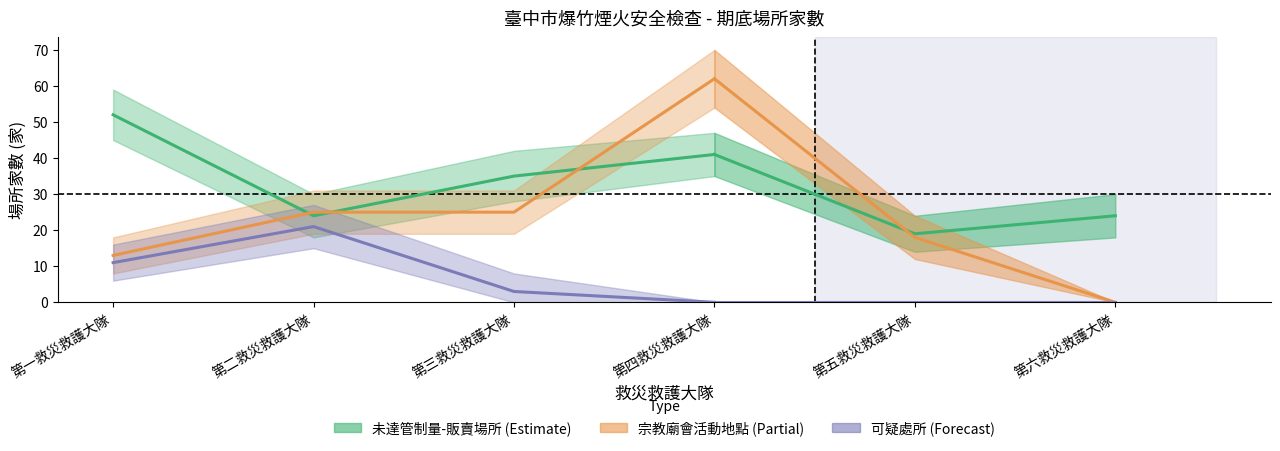

At 第一救災救護大隊, list the series in order from smallest to largest.

可疑處所, 宗教廟會活動地點, 未達管制量-販賣場所